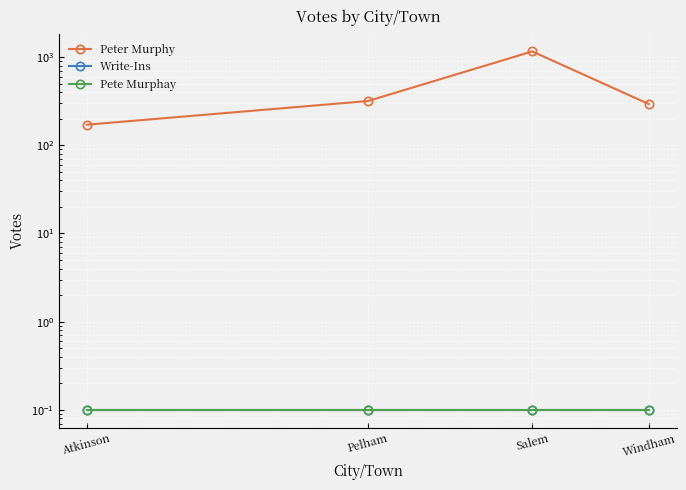

What is the label of the 4th point from the left?

Windham